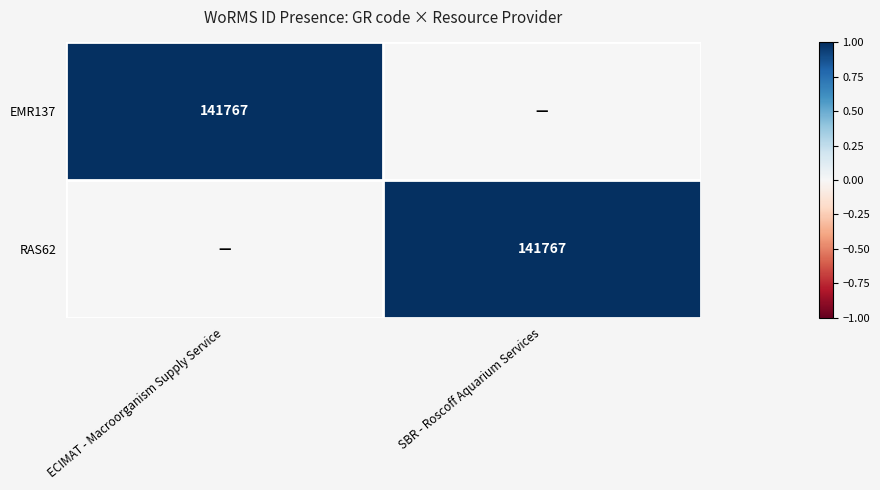

Is it true that EMR137 equals 216682 at ECIMAT - Macroorganism Supply Service?

False